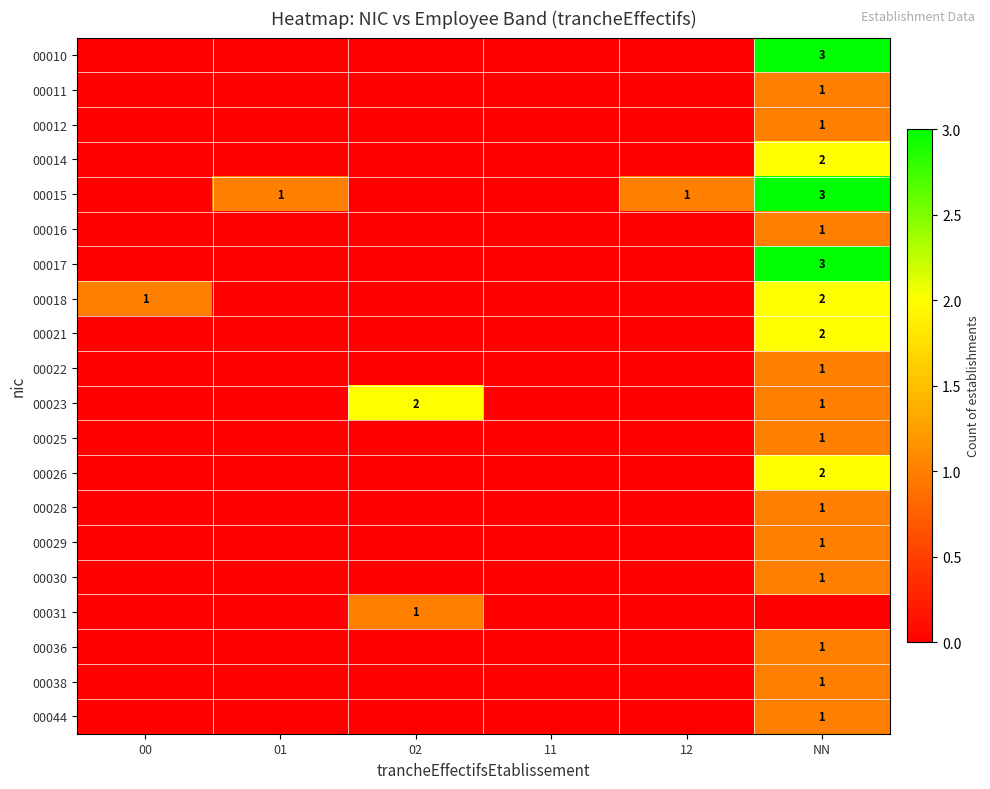

The value of 00012 at NN is 0. True or false?

False